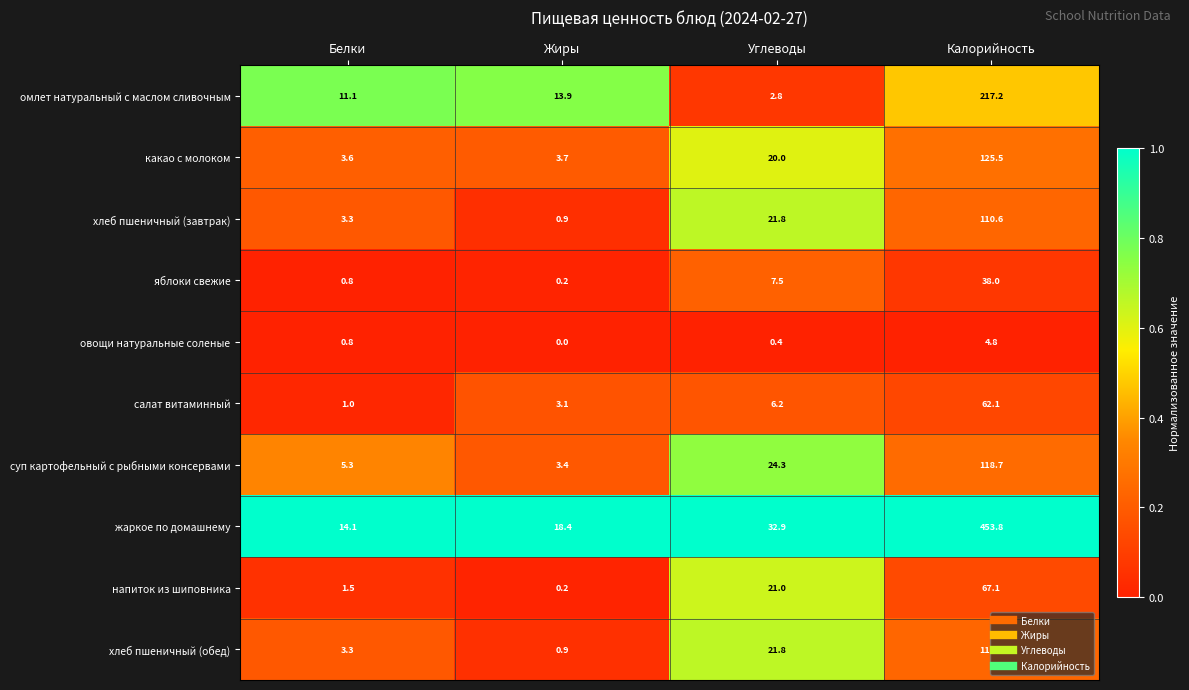

Which category has the highest value across all series?

Калорийность